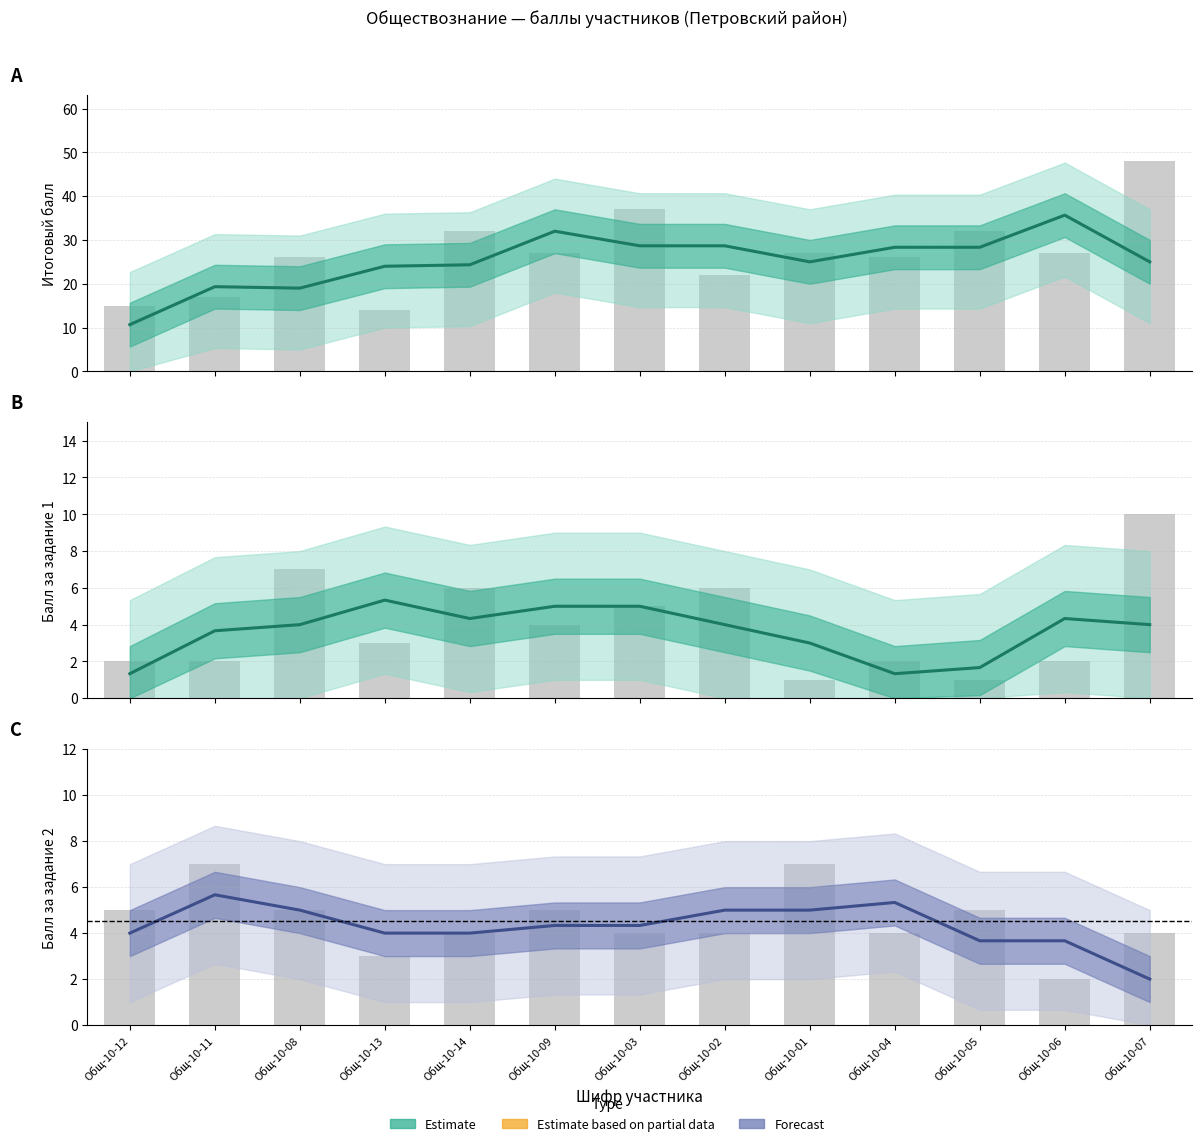

At which label does task_2 reach its peak?

Общ-10-11